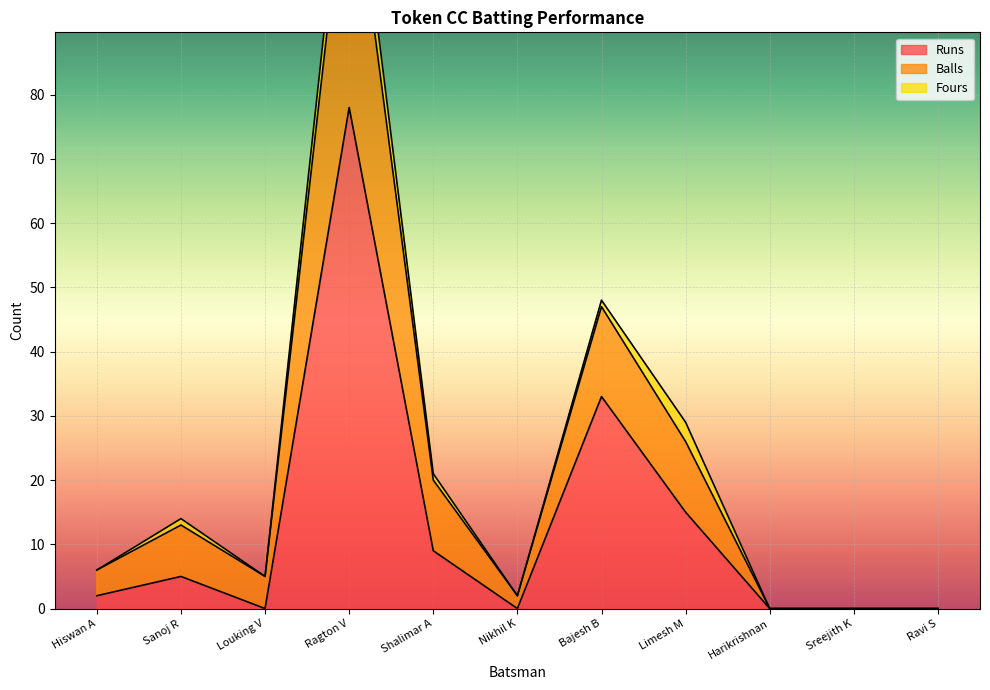

Count the number of categories in the chart.

11